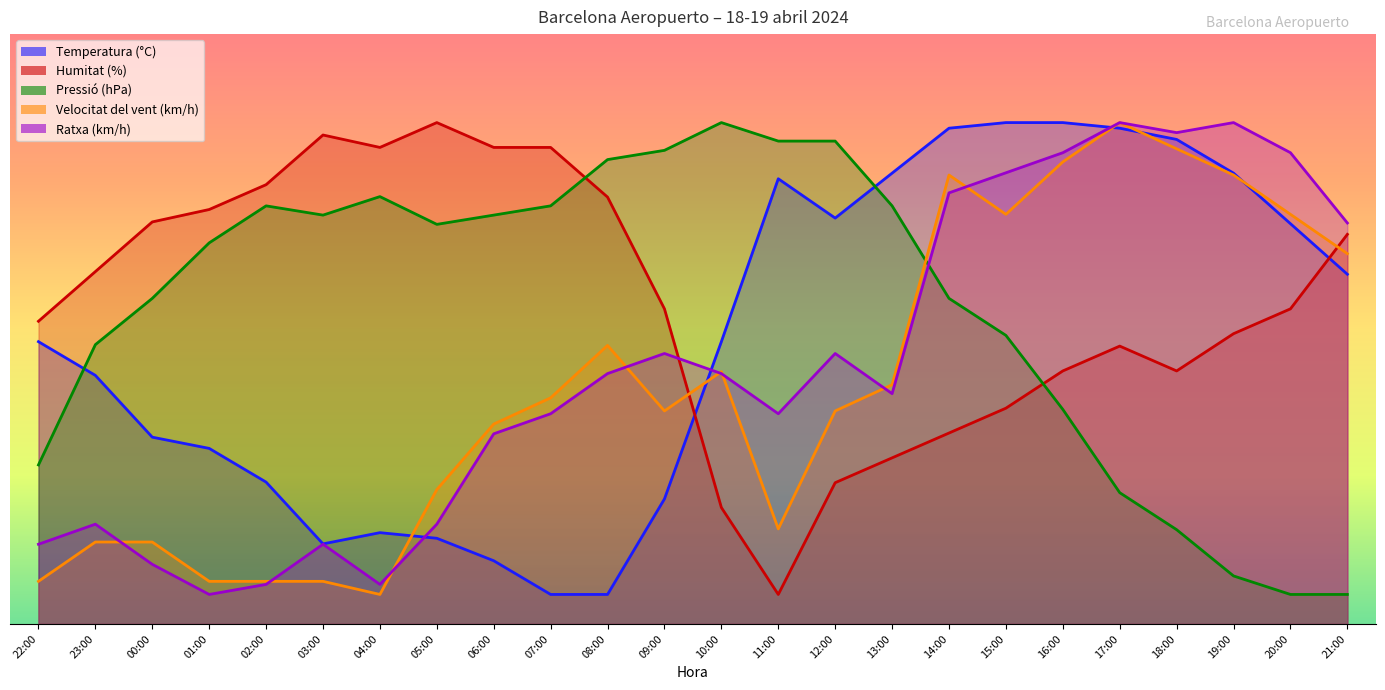

Which has a higher value, 02:00 or 07:00?

02:00